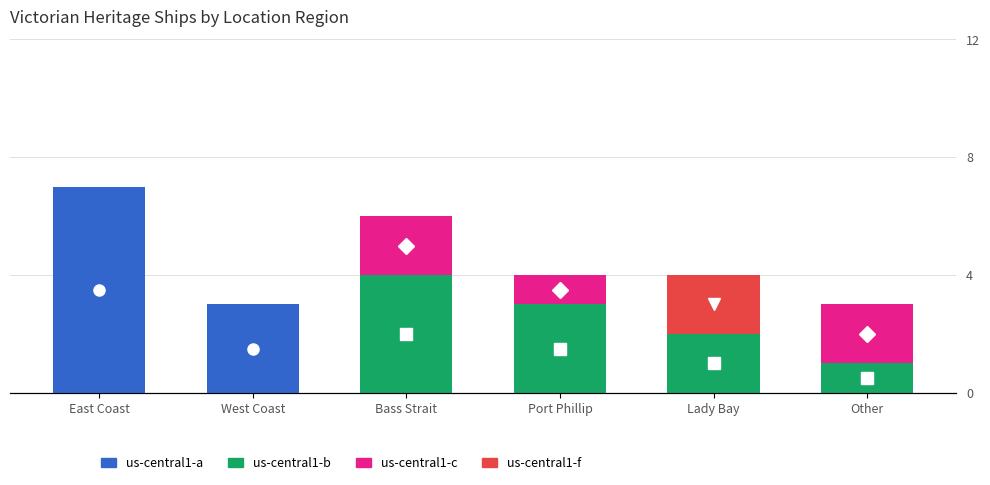

Which series changed the most between Bass Strait and Other?

us-central1-b